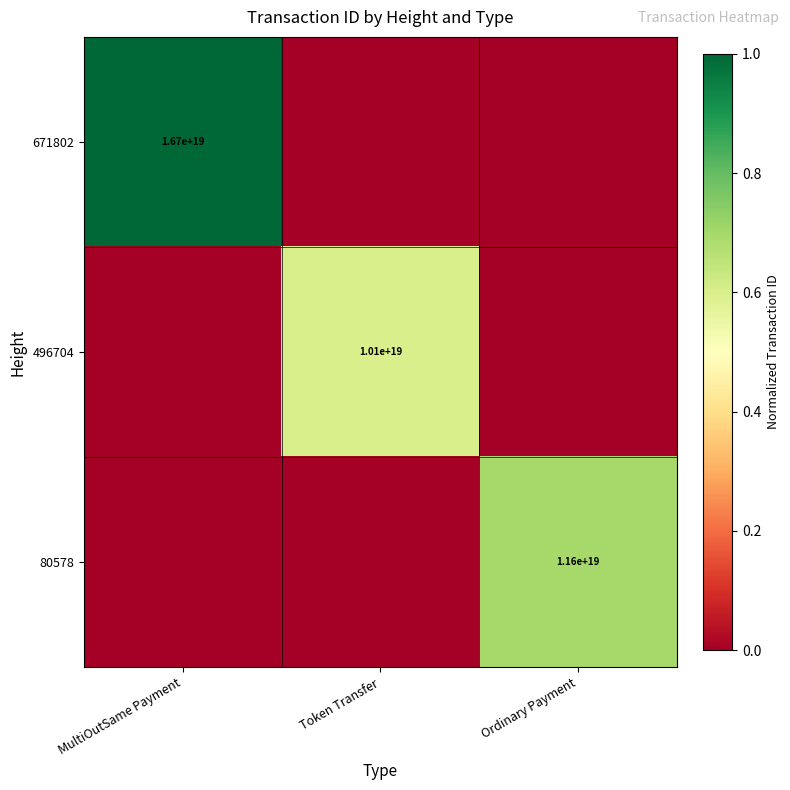

True or false: 496704 has a value of 14547335427184035840 at Token Transfer.

False